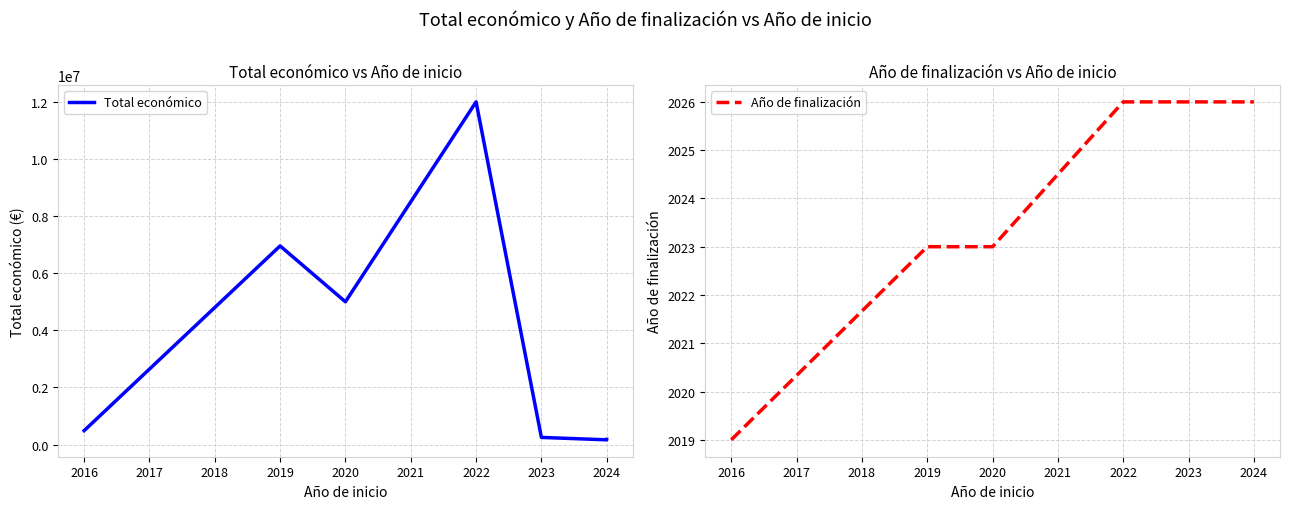

Which series has the largest total across all categories?

Total económico